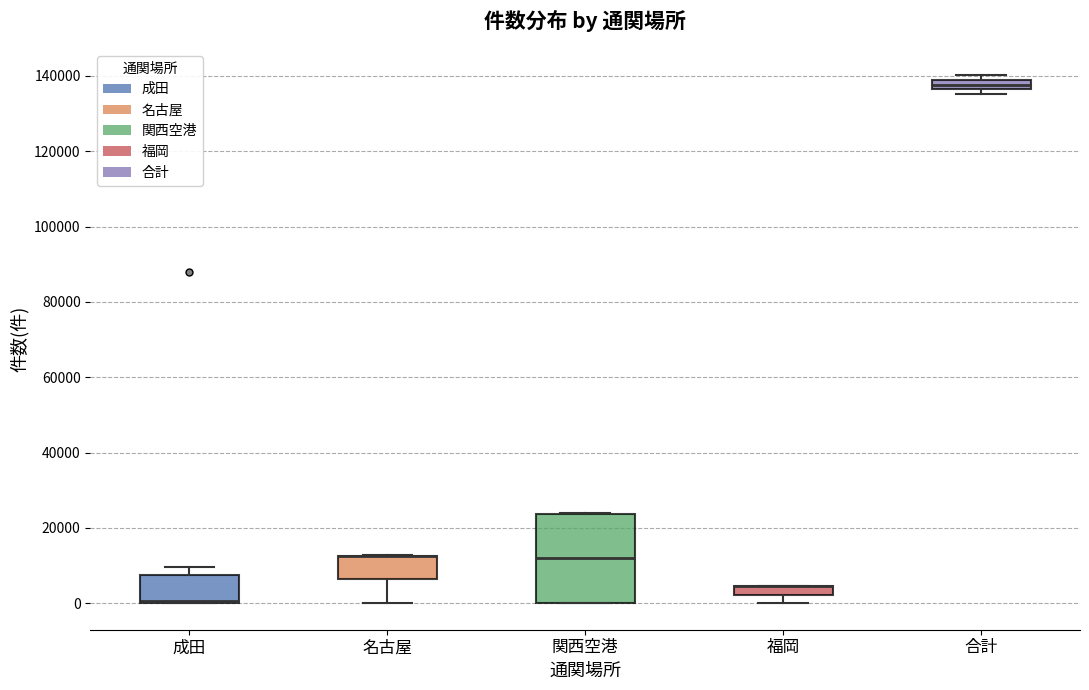

Where does the median line of the box for 関西空港 sit on the y-axis? The values are not printed on the chart, so give them approximately, as read against the axis.

12000